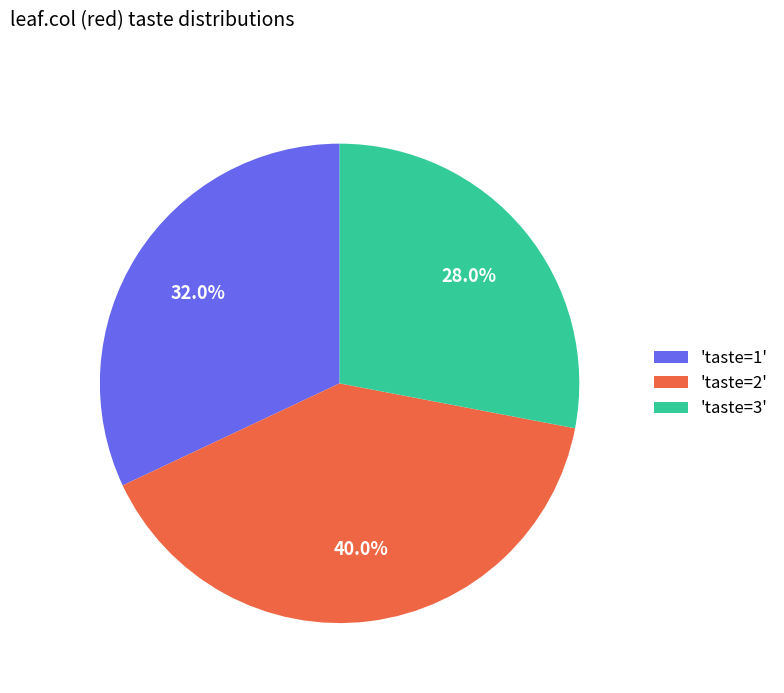

To the nearest percent, what is the difference between the largest and smallest slice percentages?

12%